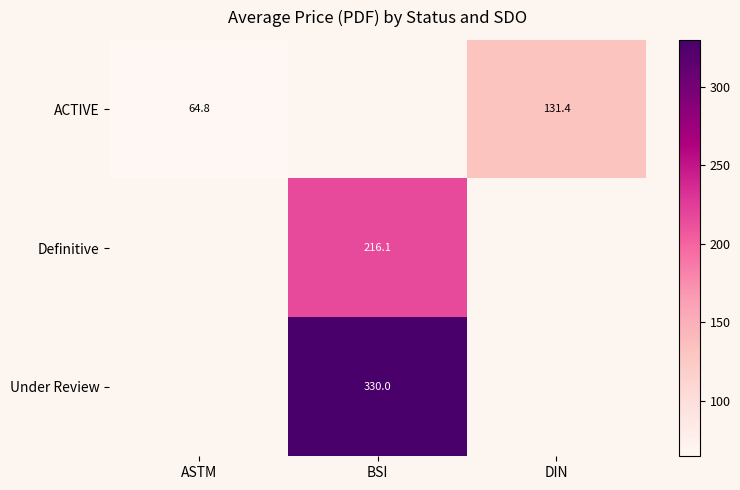

Where does the Definitive series first go above 216?

BSI